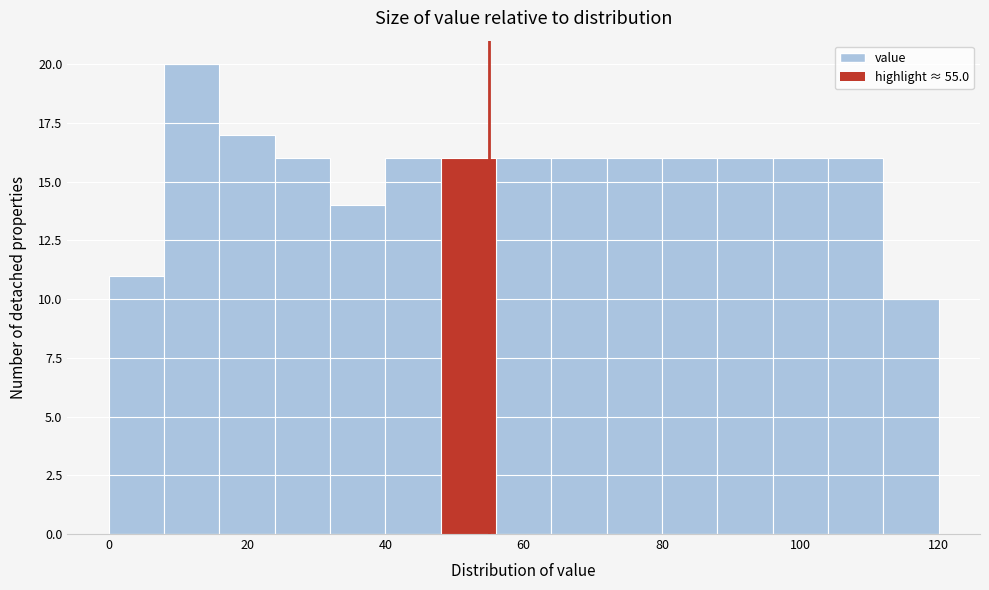

Reading left to right, transcribe this chart: for each bar, give the range it covers on the x-axis and its height. The values are not printed on the chart, so give them approximately, as read against the axis.

0 to 8: 11
8 to 16: 20
16 to 24: 17
24 to 32: 16
32 to 40: 14
40 to 48: 16
48 to 56: 16
56 to 64: 16
64 to 72: 16
72 to 80: 16
80 to 88: 16
88 to 96: 16
96 to 104: 16
104 to 112: 16
112 to 120: 10